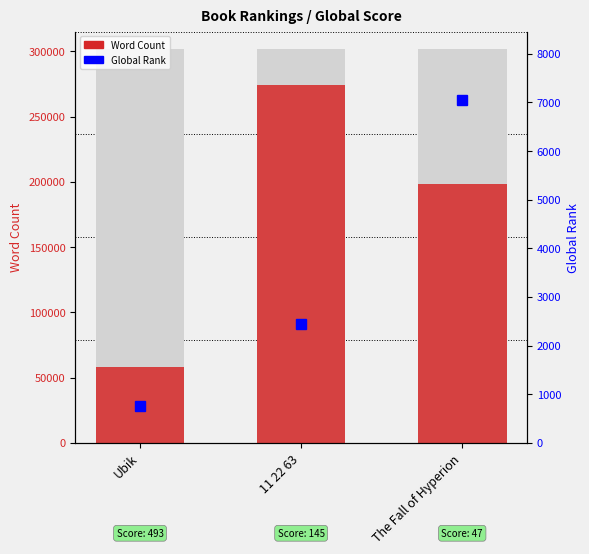

Which series has the largest range (max minus min)?

Word Count